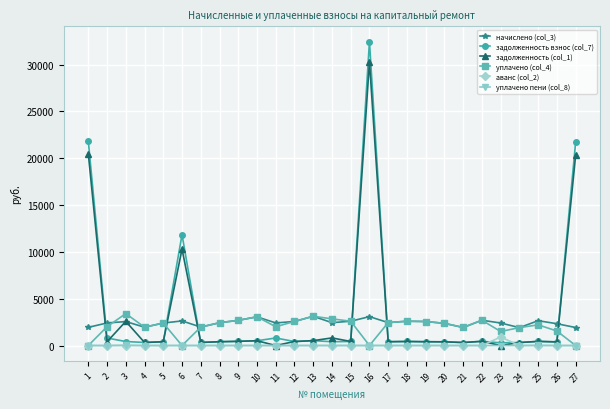

How many series are shown in this chart?

6